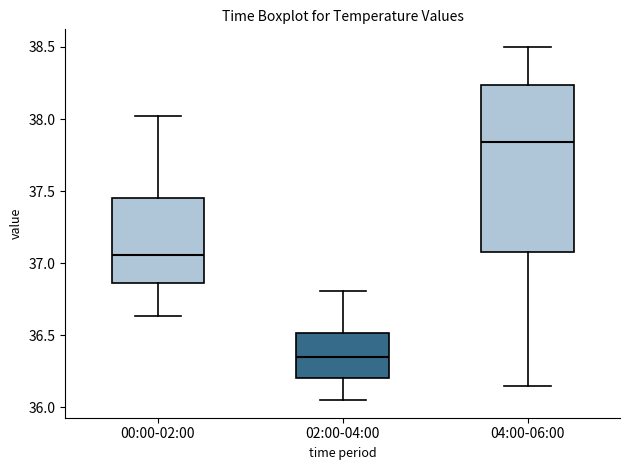

Where does the lower whisker of the box for 02:00-04:00 end on the y-axis? The values are not printed on the chart, so give them approximately, as read against the axis.

36.05